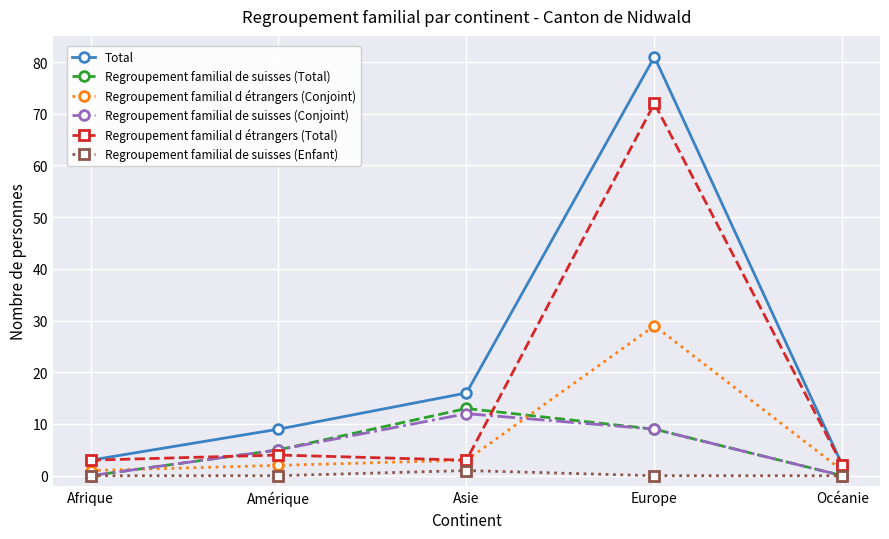

What is the difference between the second highest and second lowest values in the Regroupement familial de suisses (Total) series?

9